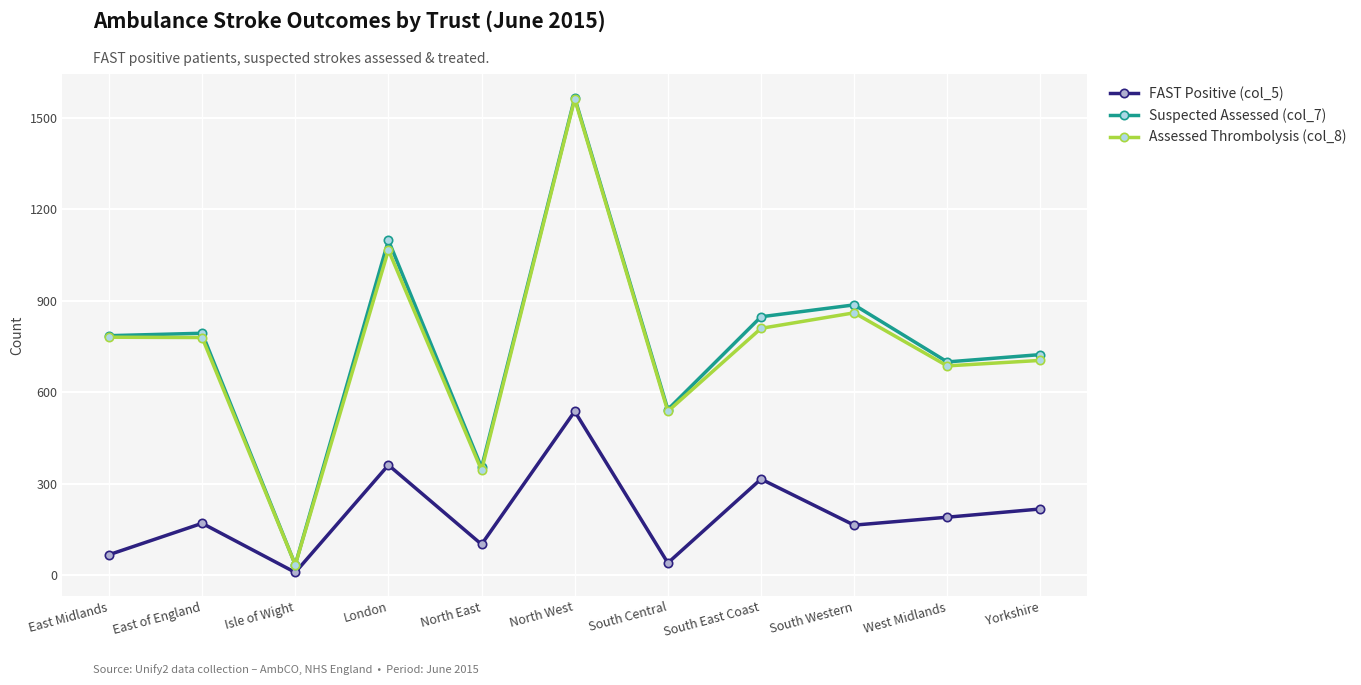

What is the label of the 8th point from the right?

London